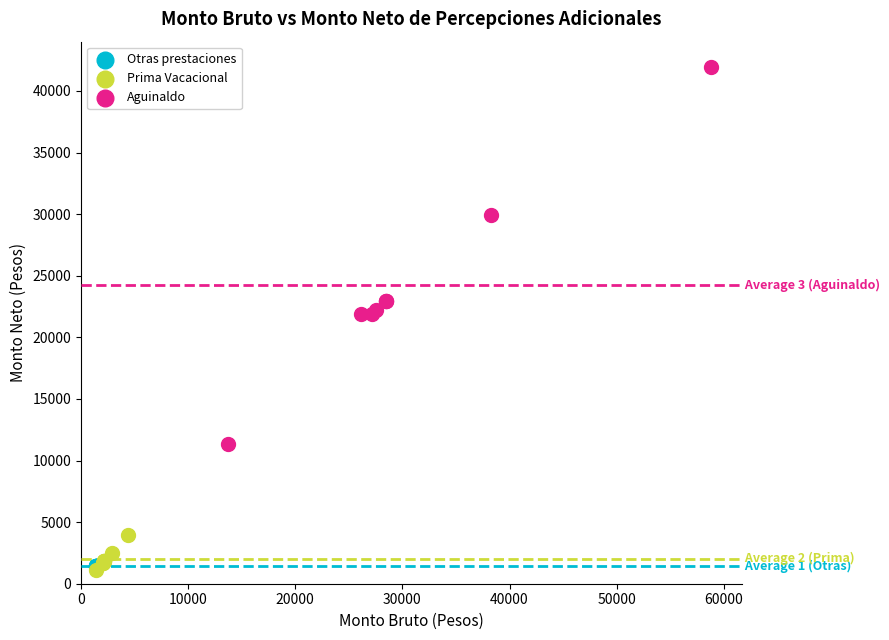

Which series contains the highest Y value?

Aguinaldo